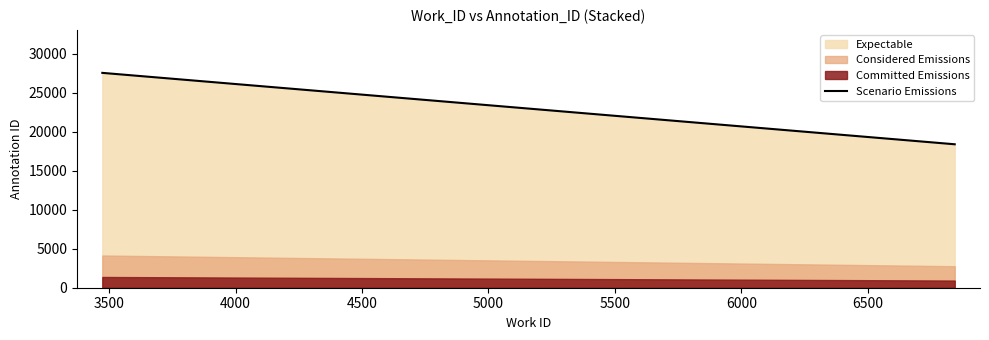

Reading right to left, what are all the values shown in this chart?

18374.0	27521.0